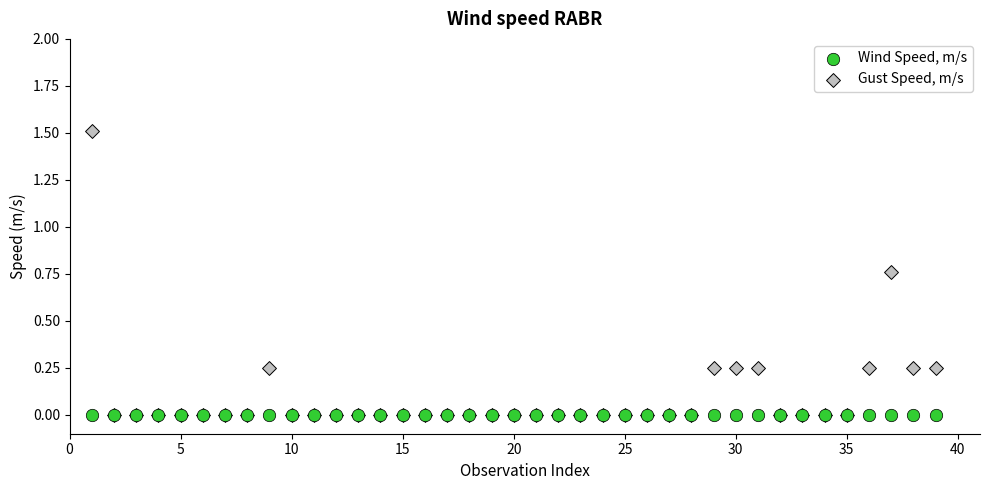

What are all the series names shown in the legend?

Wind Speed, m/s, Gust Speed, m/s